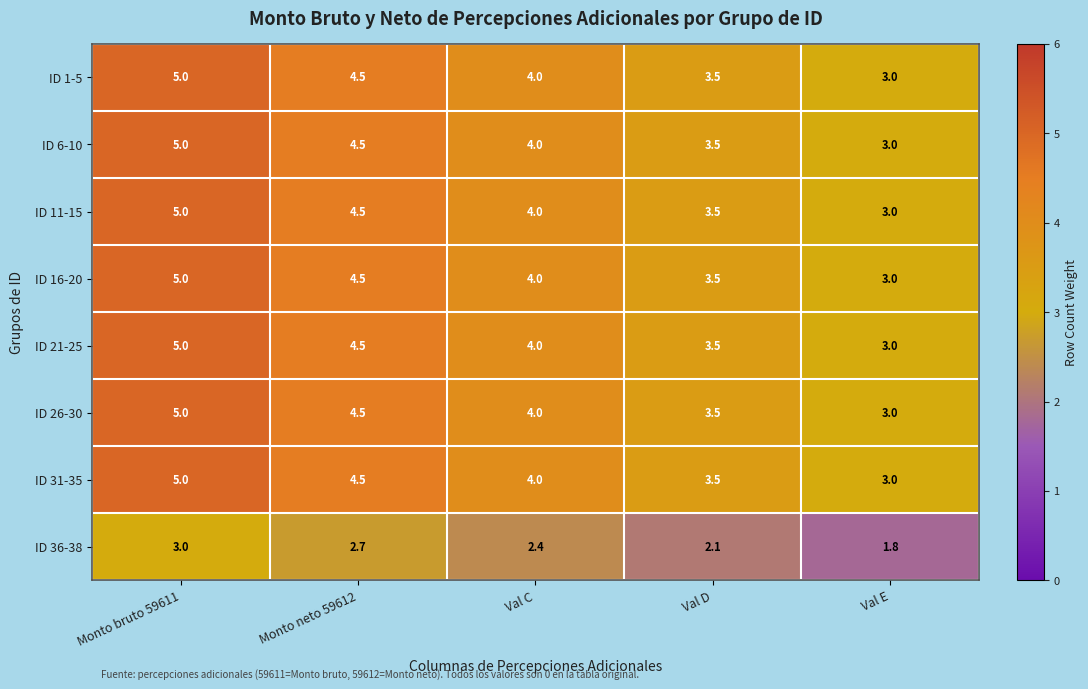

List the labels in order of ID 6-10 value, largest first.

Monto bruto 59611, Monto neto 59612, Val C, Val D, Val E